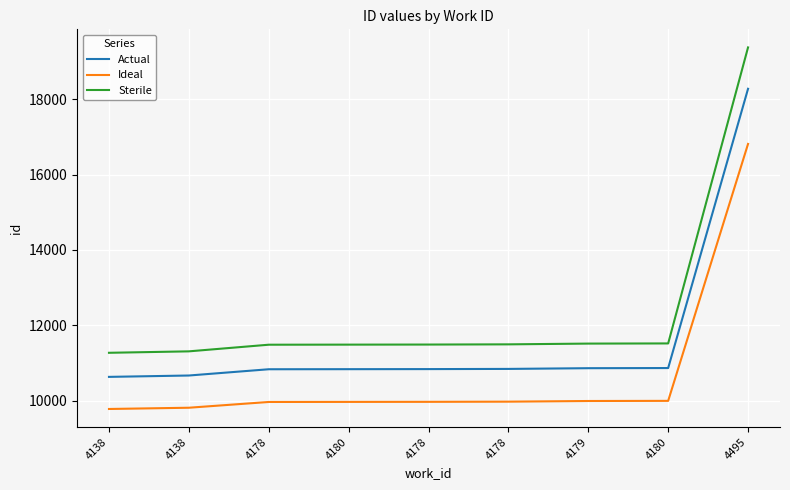

True or false: Actual and Sterile intersect in this chart.

False